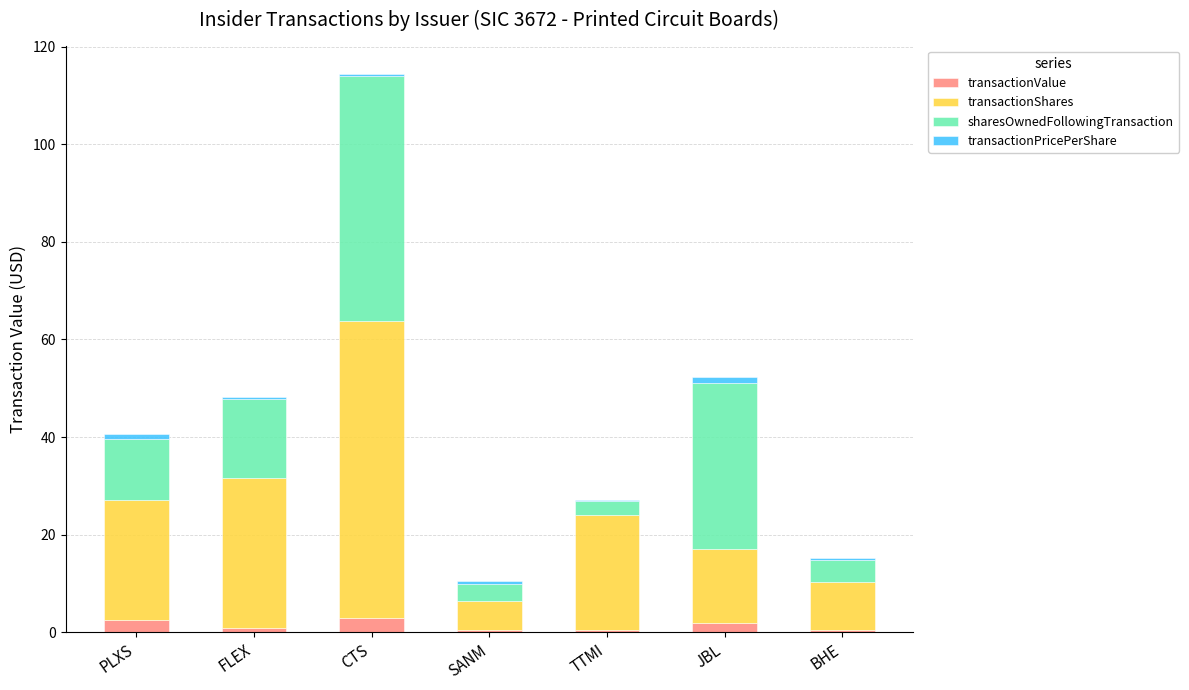

At which category is the sum across all series the highest?

CTS